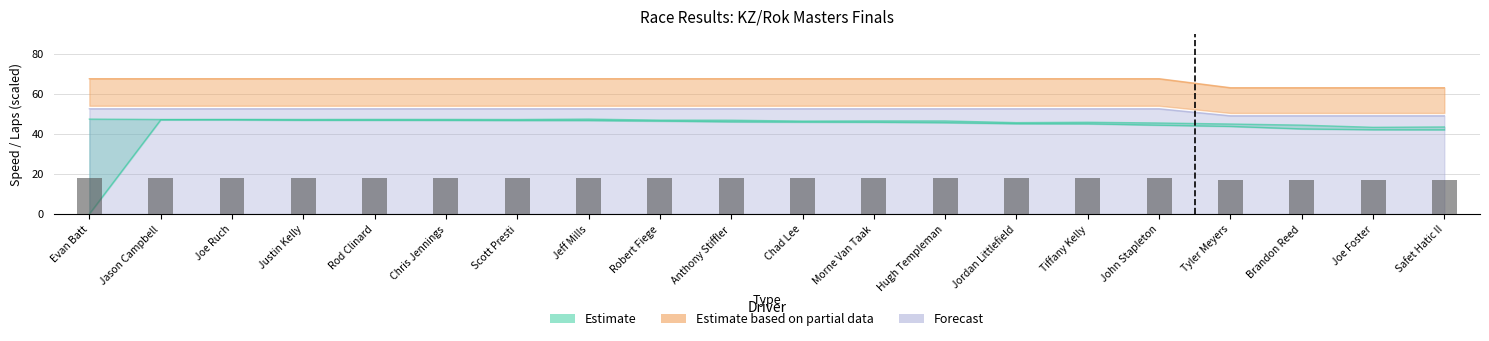

What is the average value?

17.8